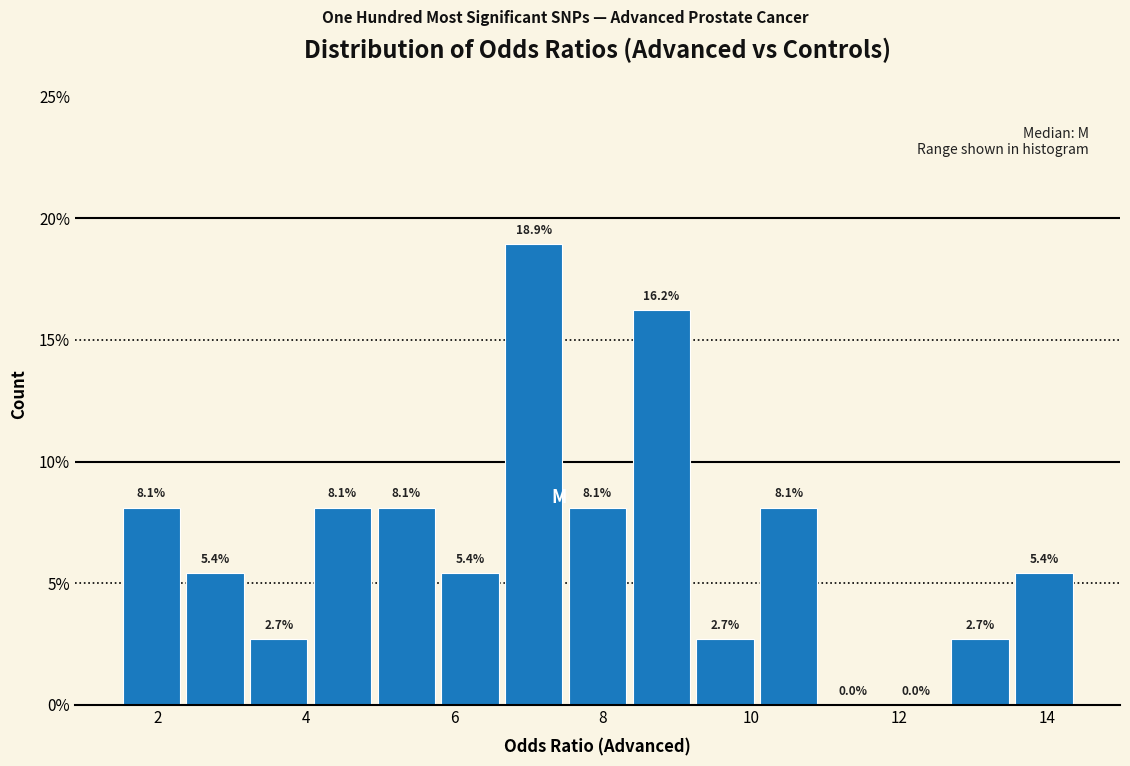

Reading left to right, list every bar in this chart as the range it spans on the x-axis followed by its height. The bar edges are not printed on the chart, so give them approximately, as read against the axis.

1.6 to 2.4: 8.1
2.4 to 3.2: 5.4
3.2 to 4.2: 2.7
4.2 to 5.0: 8.1
5.0 to 5.8: 8.1
5.8 to 6.6: 5.4
6.6 to 7.6: 18.9
7.6 to 8.4: 8.1
8.4 to 9.2: 16.2
9.2 to 10.2: 2.7
10.2 to 11.0: 8.1
11.0 to 11.8: 0.0
11.8 to 12.8: 0.0
12.8 to 13.6: 2.7
13.6 to 14.4: 5.4